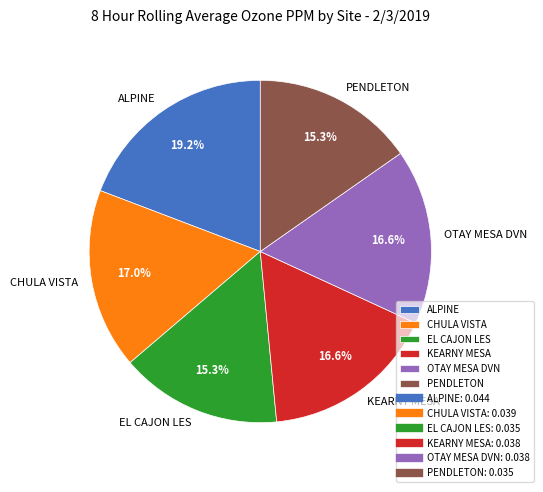

To the nearest percent, what portion does PENDLETON represent?

15%